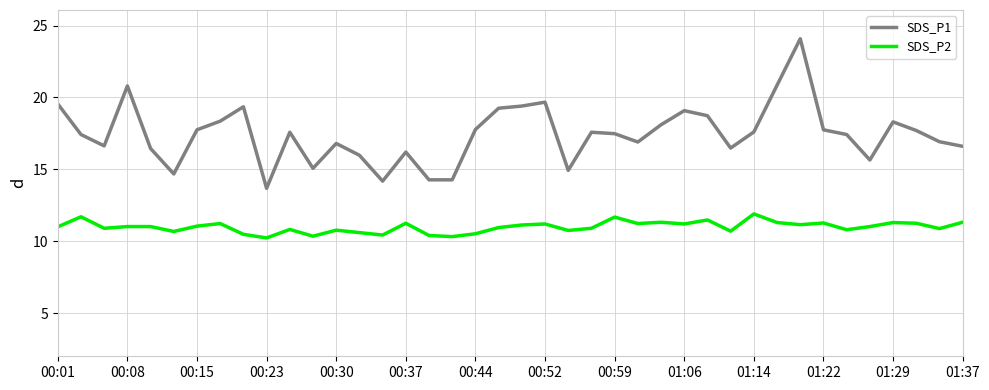

Which series has the largest total across all categories?

SDS_P1